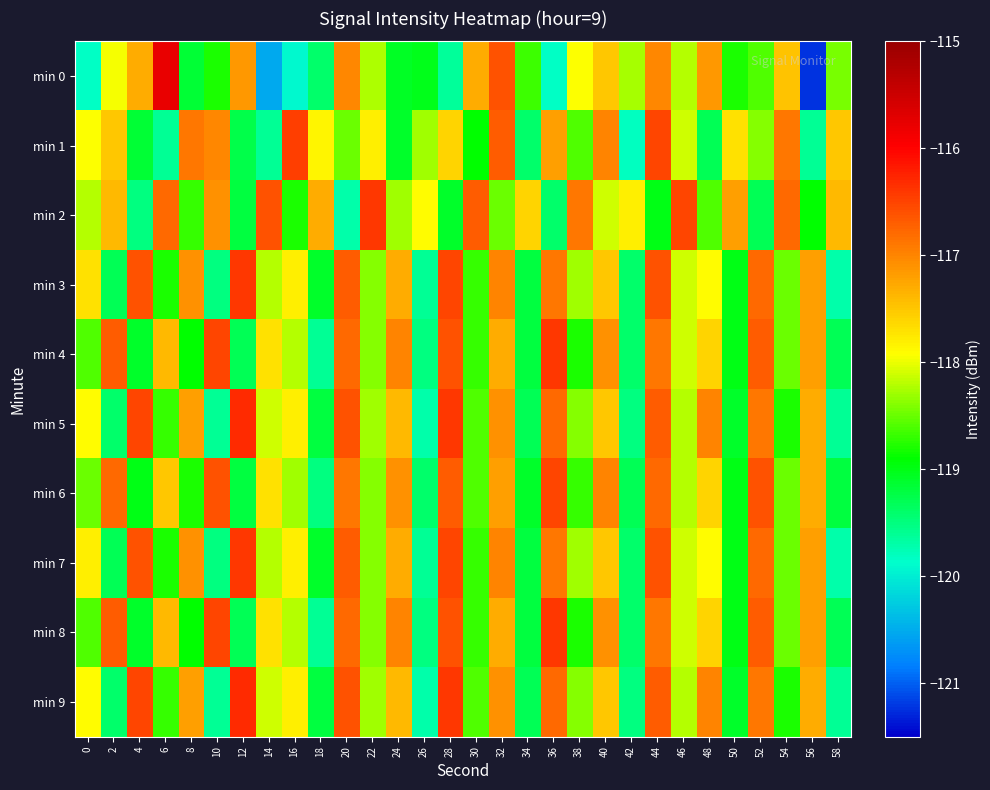

Rank the series by their maximum value, from highest to lowest.

min 0, min 5, min 9, min 2, min 3, min 4, min 7, min 8, min 1, min 6